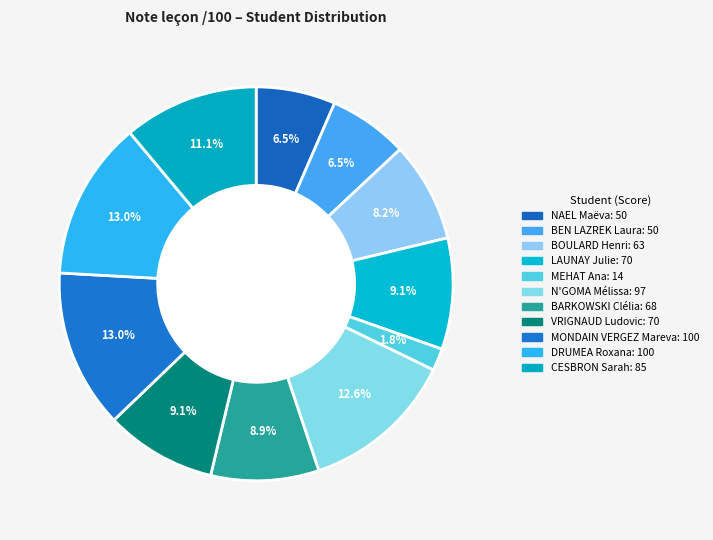

How many segments does this pie chart have?

11